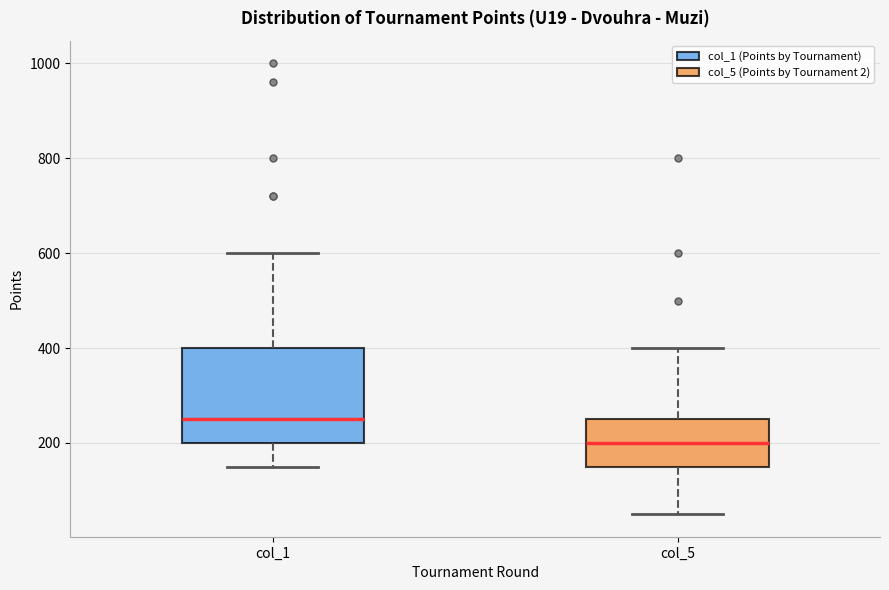

Which box's median line is the lowest?

col_5